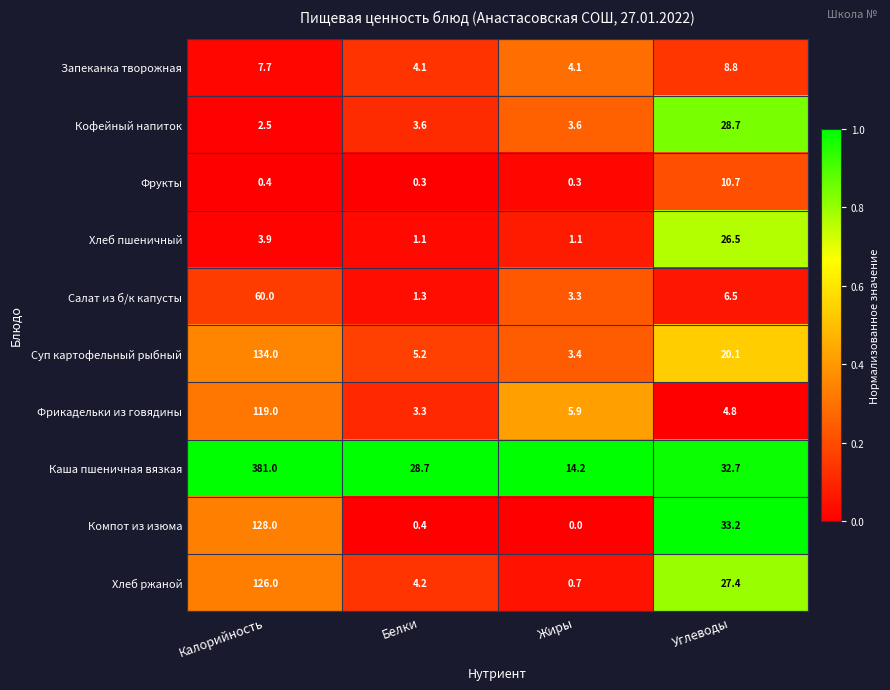

True or false: Запеканка творожная has a value of 1.2 at Белки.

False